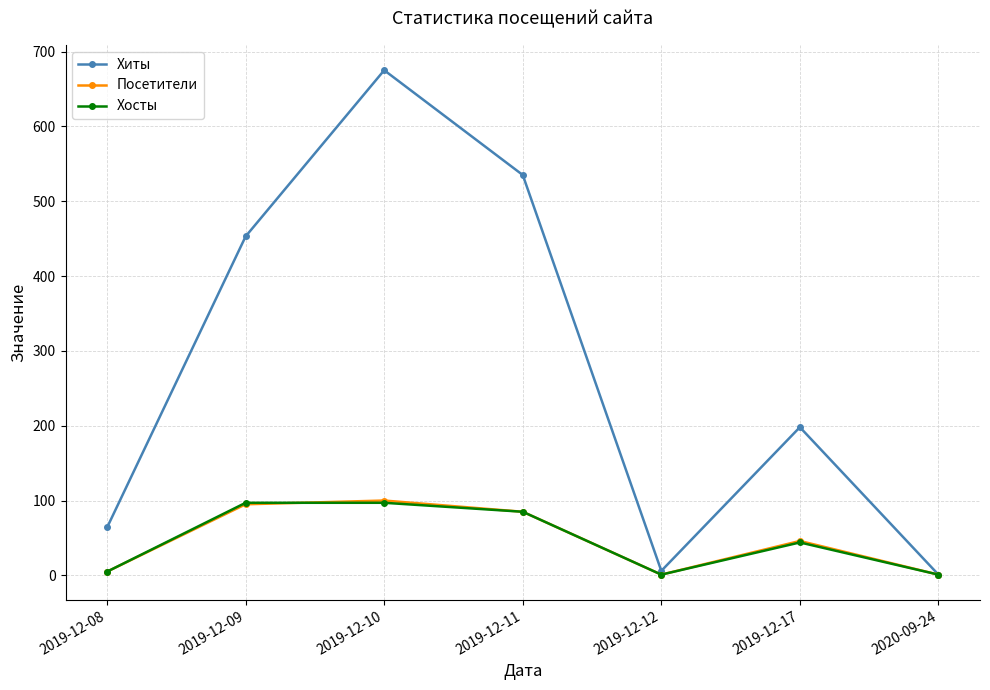

Reading right to left, extract all data points from this chart.

Хиты: 1	198	6	535	675	453	64
Посетители: 1	46	1	85	100	95	5
Хосты: 1	44	1	85	97	97	5